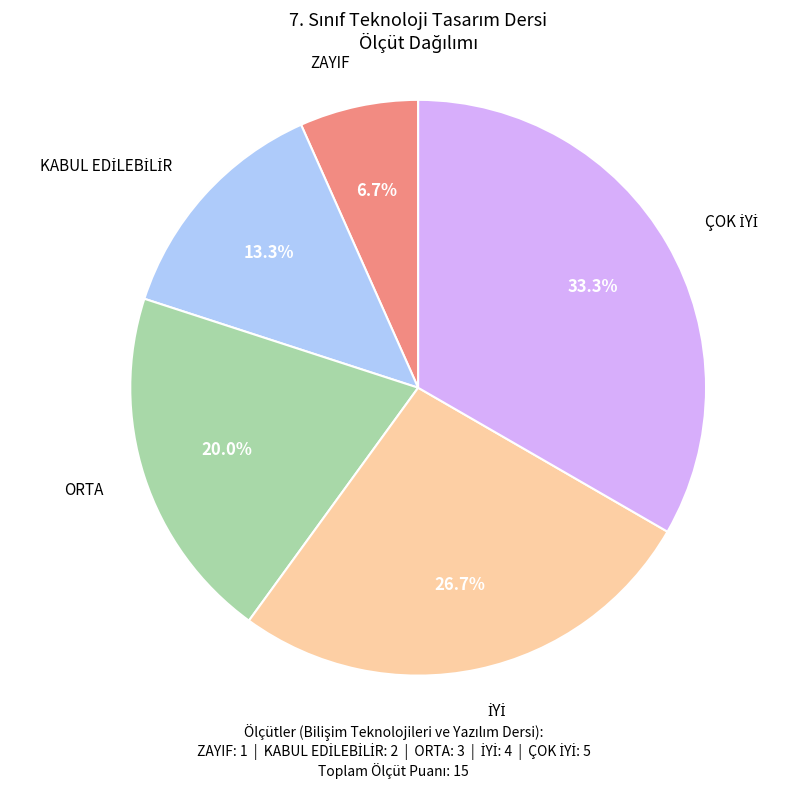

Does any single category account for the majority?

No